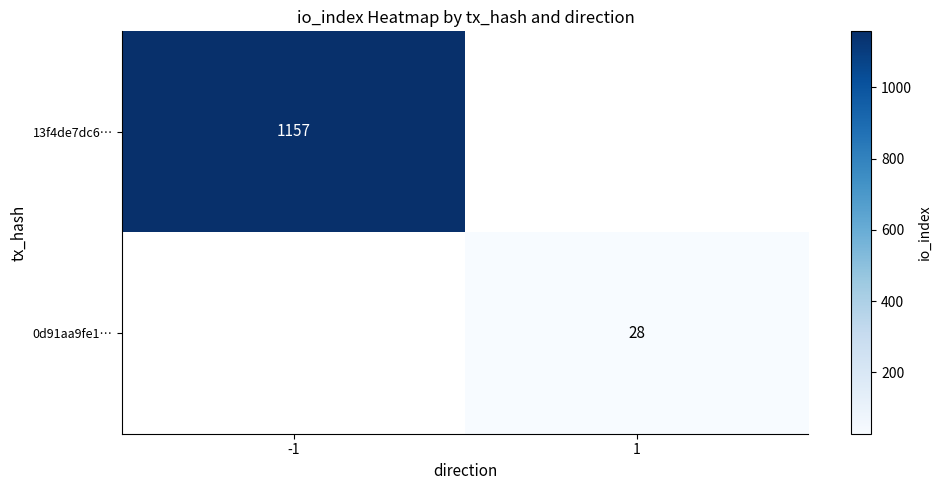

Is it true that 0d91aa9fe1… equals 48 at 1?

False